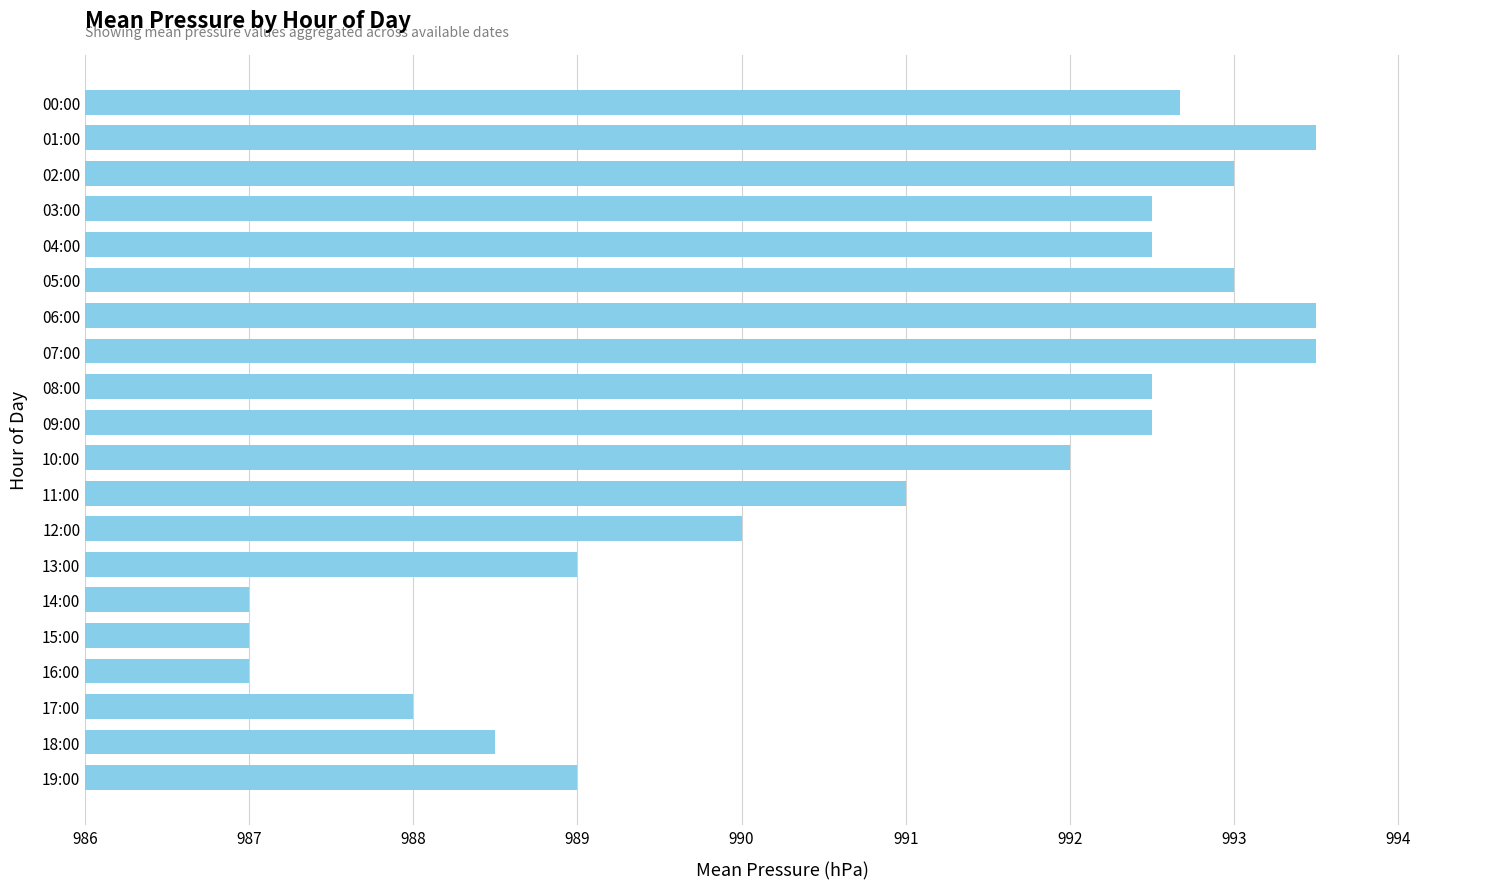

What is the label of the 20th bar from the top?

19:00